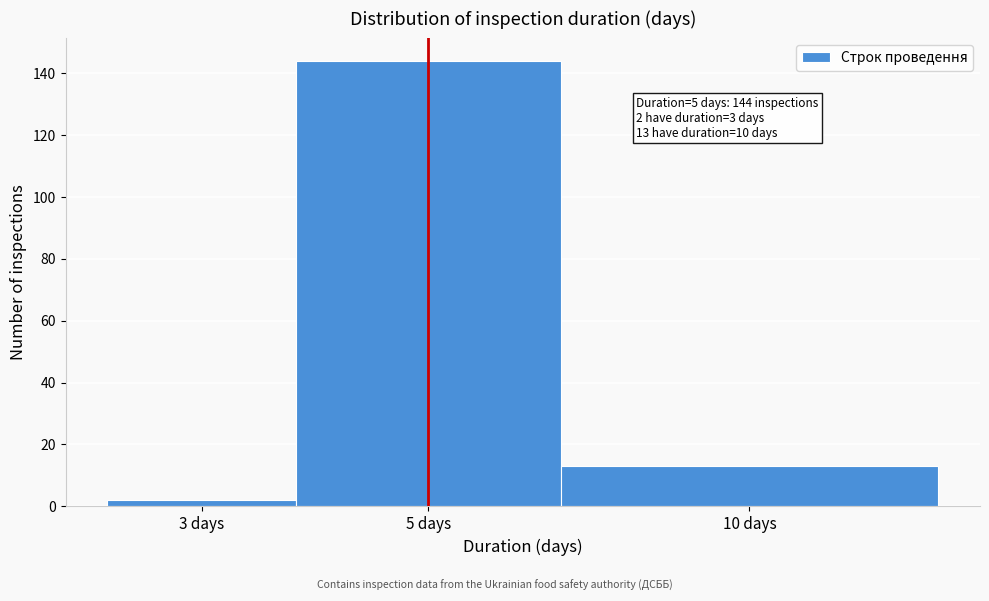

Reading right to left, transcribe all the data shown in this chart.

10 days=13	5 days=144	3 days=2